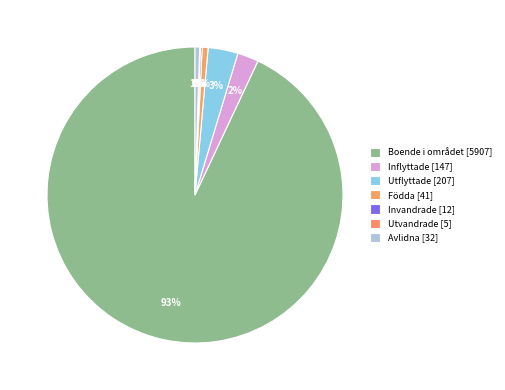

To the nearest percent, what is the difference between the Boende i området and Utflyttade slice percentages?

90%